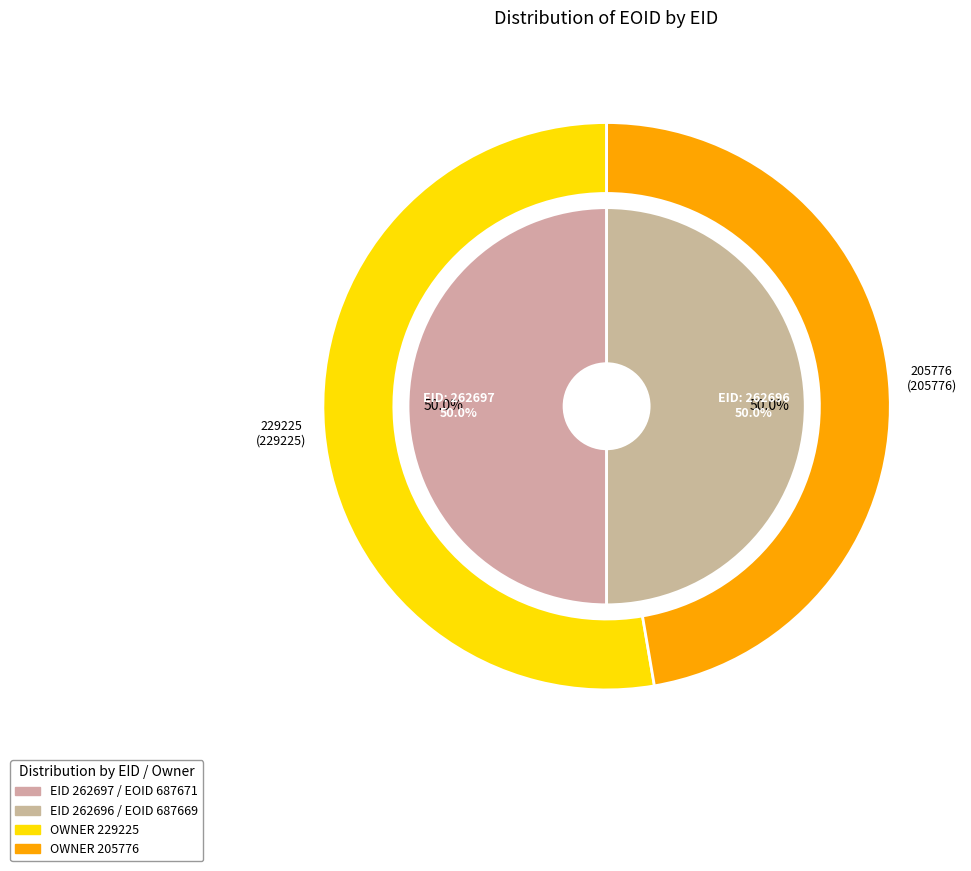

The 262697 slice represents 43% of the pie. True or false?

False